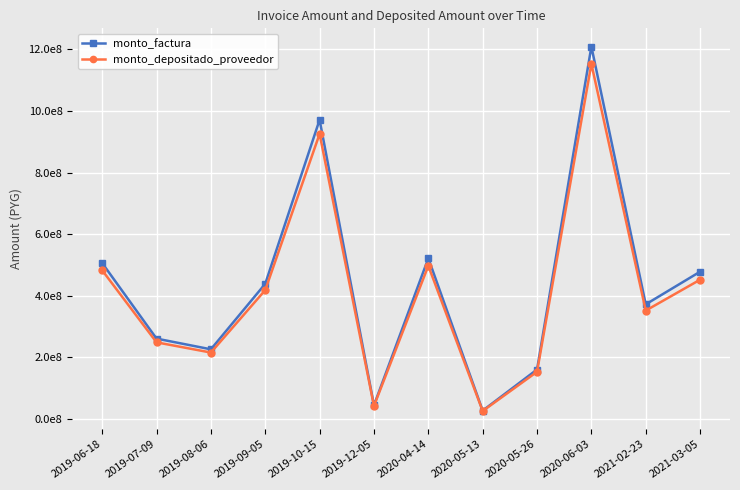

True or false: monto_factura and monto_depositado_proveedor intersect in this chart.

False